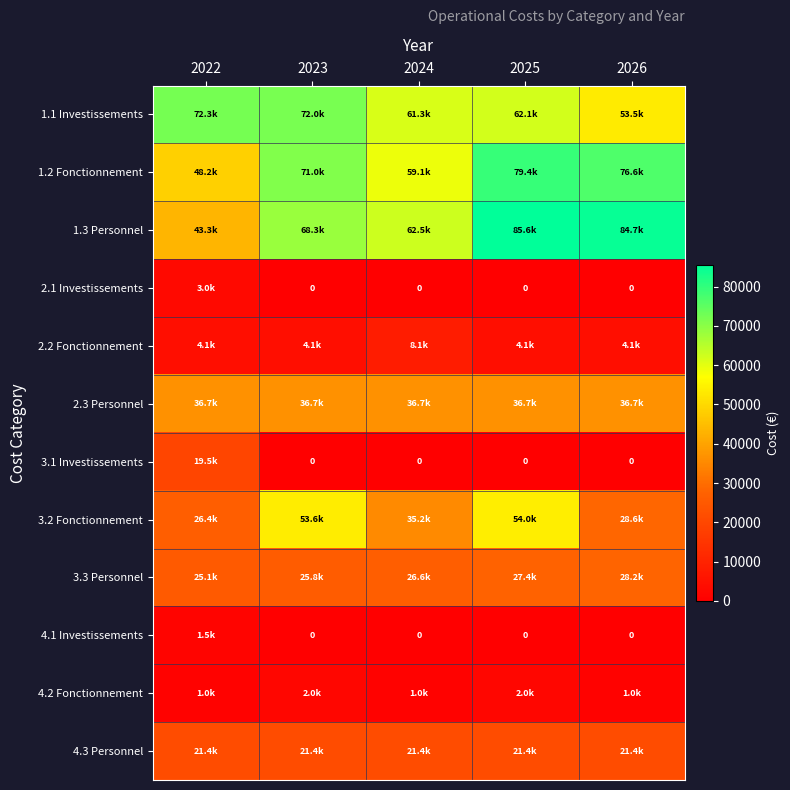

Which series has the largest total across all categories?

1.3 Personnel